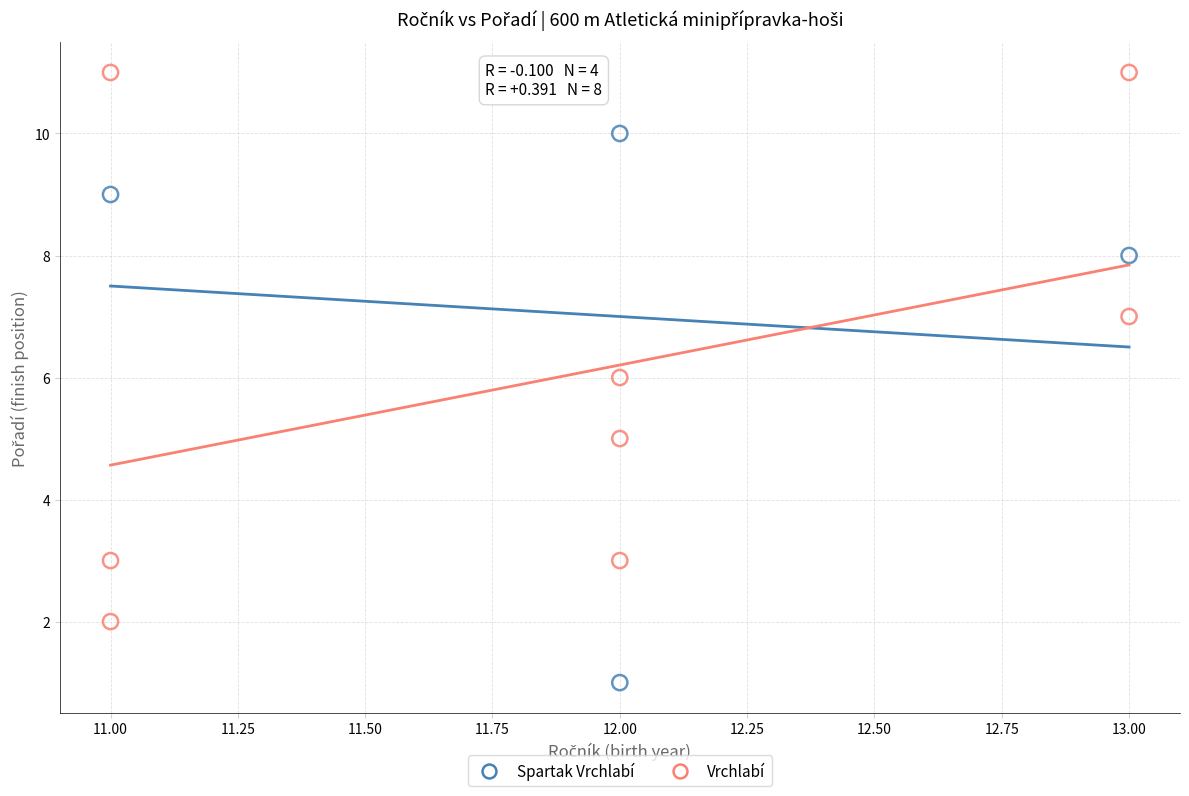

Which series contains the lowest Y value?

Spartak Vrchlabí